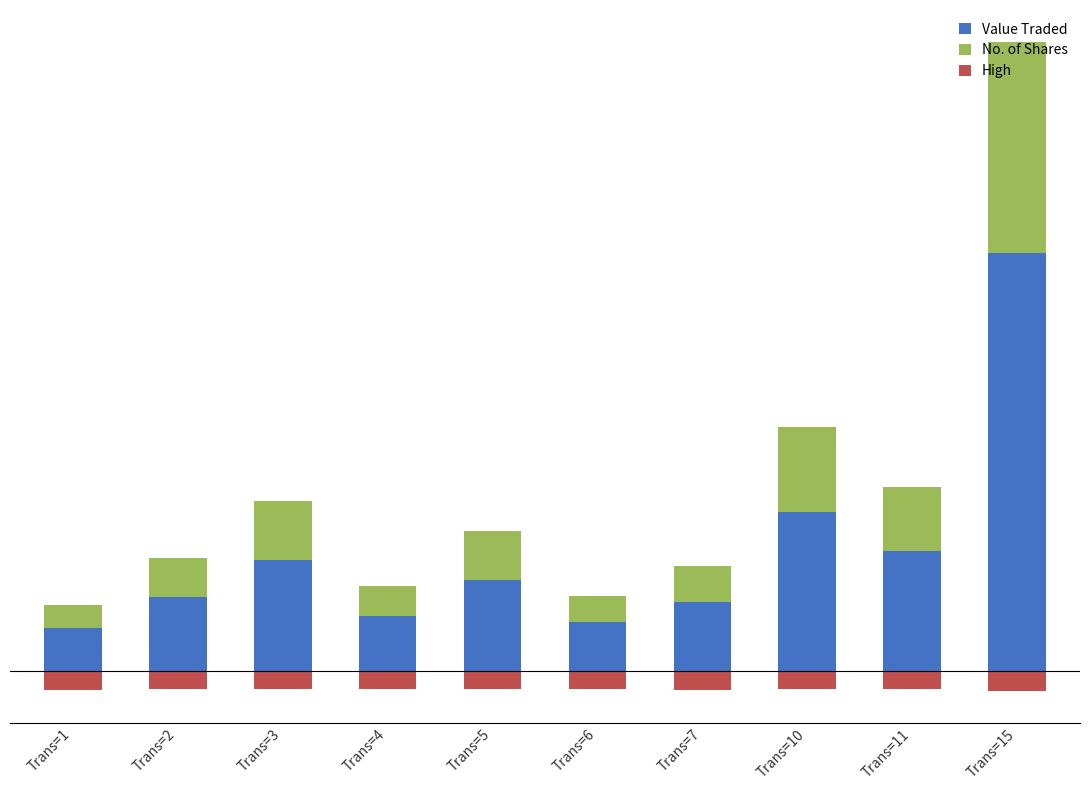

List the series in order of their overall mean, highest first.

Value Traded, No. of Shares, High